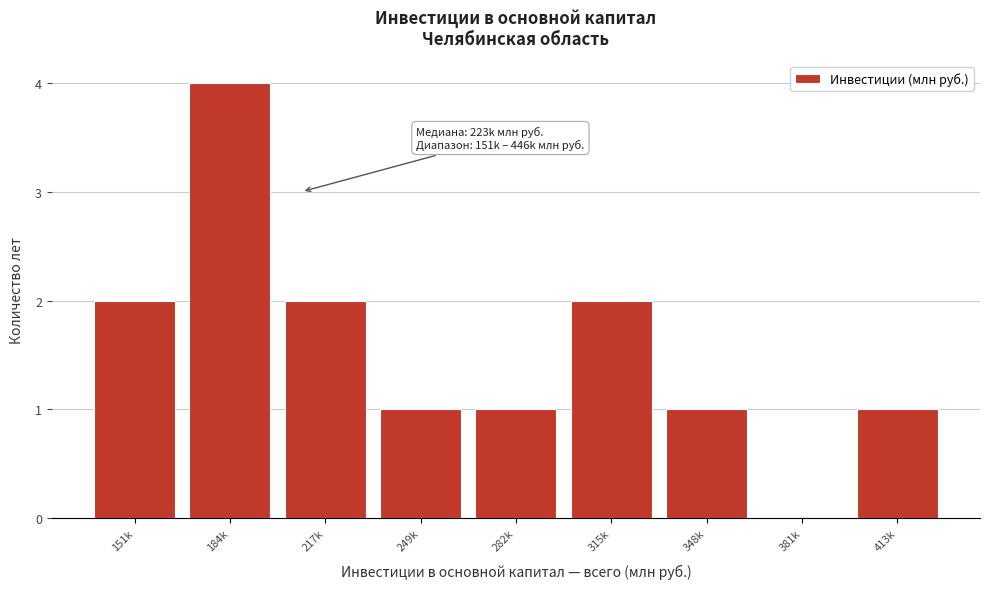

Reading left to right, what are all the values shown in this chart?

151k=2	184k=4	217k=2	249k=1	282k=1	315k=2	348k=1	381k=0	413k=1